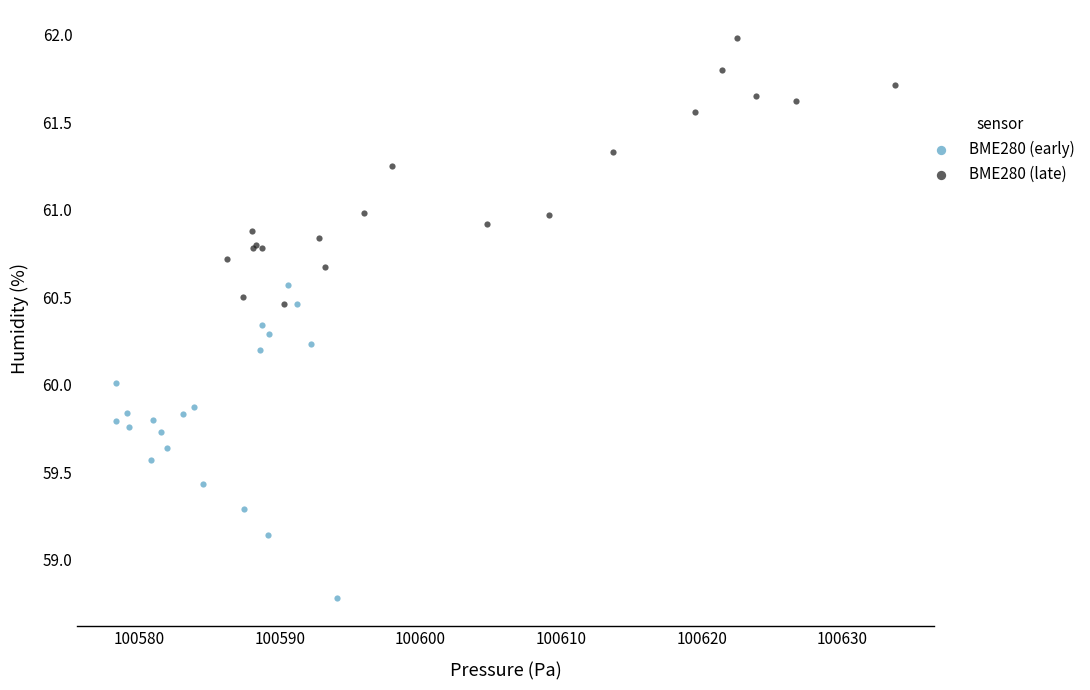

Which series has the widest spread of Y values?

BME280 (early)